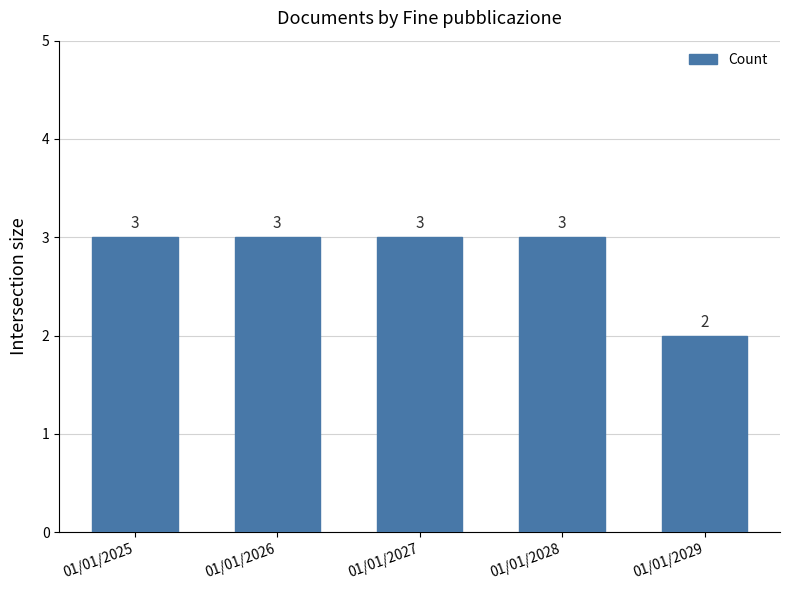

Is it true that the value at 01/01/2029 is 1?

False